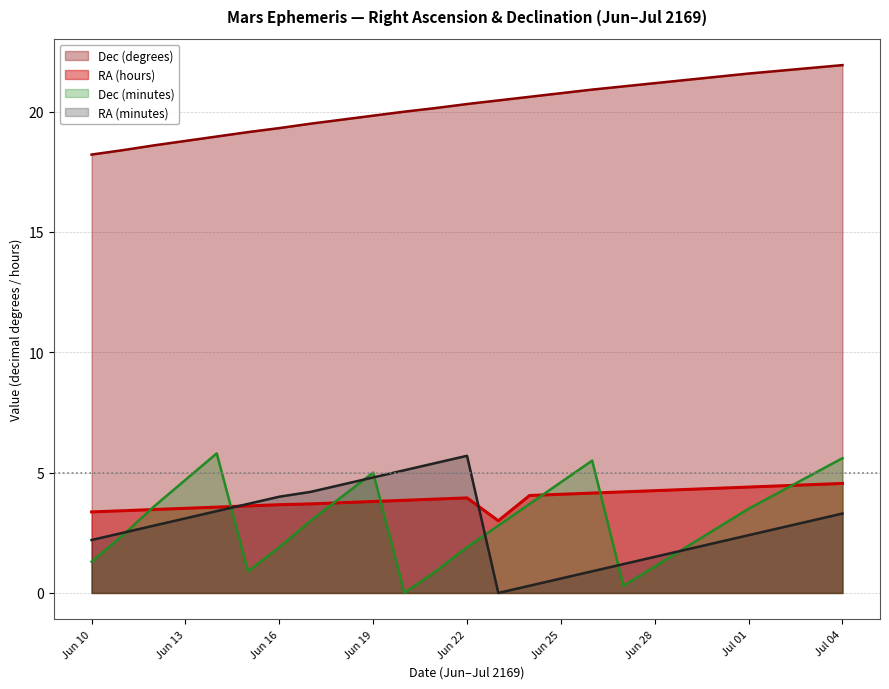

What is the value of the RA (minutes) point at the 15th from the left?

0.3